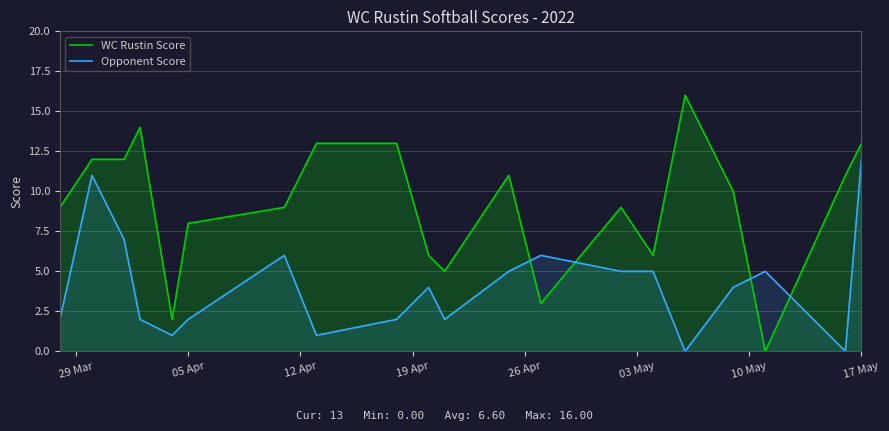

Reading left to right, what are all the values shown in this chart?

WC Rustin Score: 9	12	12	14	2	8	9	13	13	6	5	11	3	9	6	16	10	0	11	13
Opponent Score: 2	11	7	2	1	2	6	1	2	4	2	5	6	5	5	0	4	5	0	12